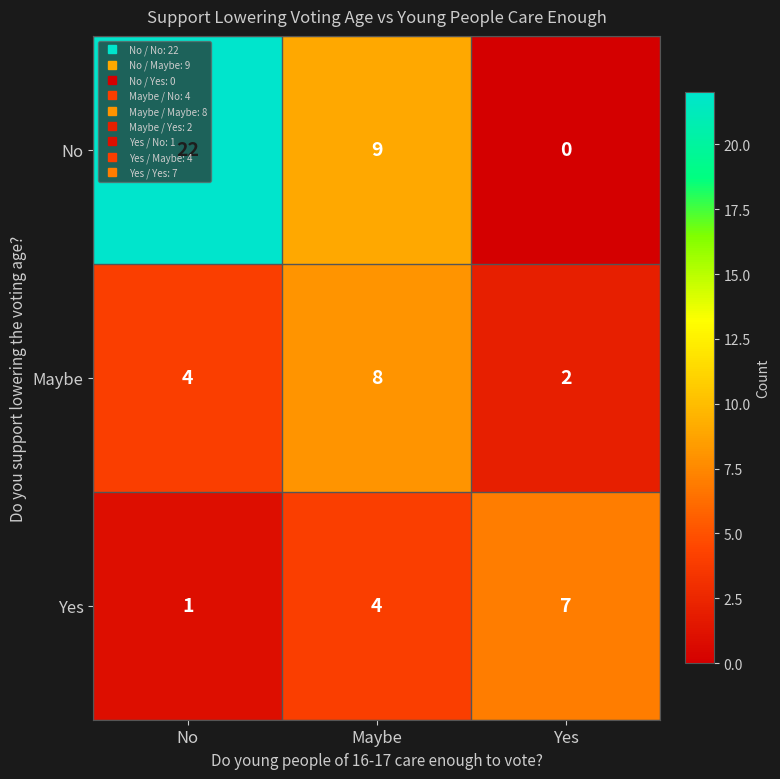

Count the Yes values in the range 1 to 7.

3